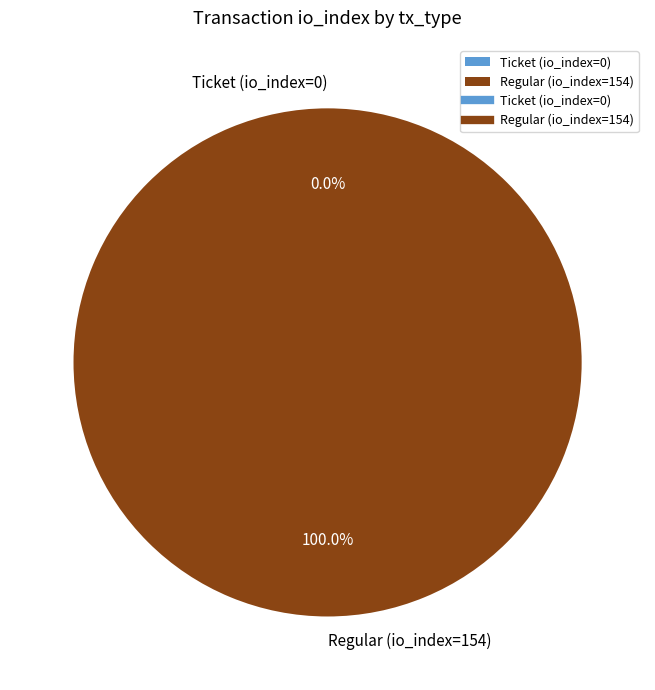

What is the smallest slice in the pie chart?

Ticket (io_index=0)